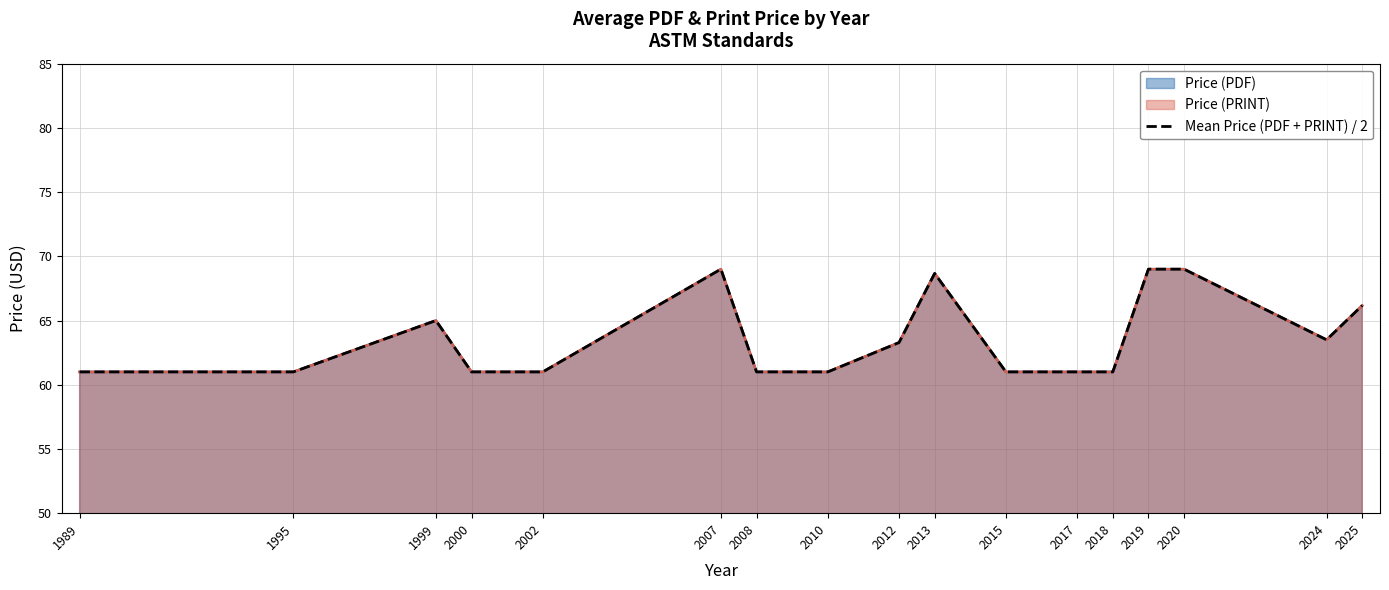

What is the greatest value displayed?

69.0